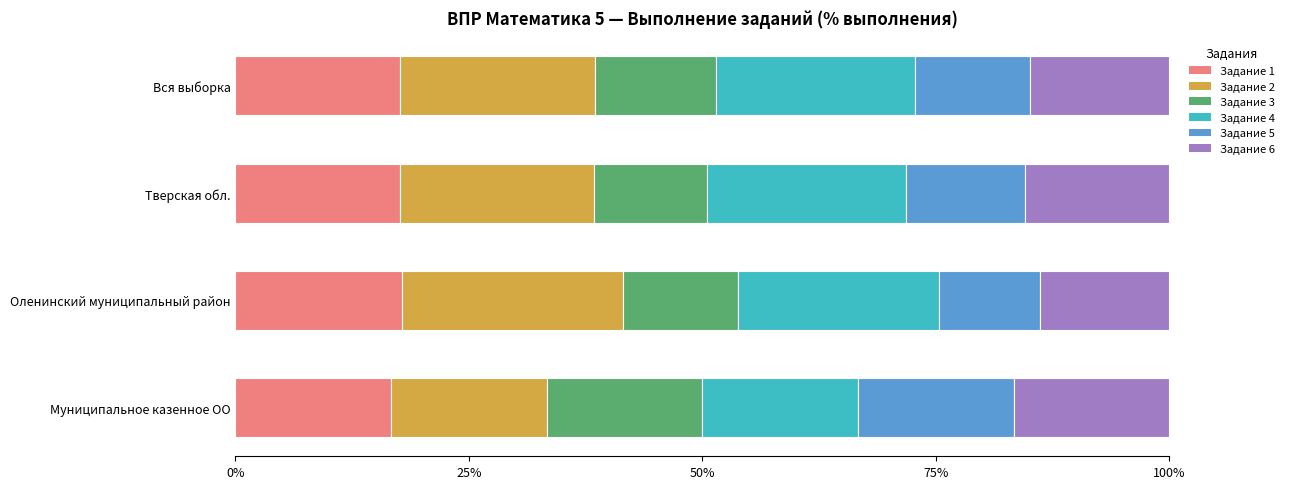

What is the average value of the Задание 1 series?

17.4